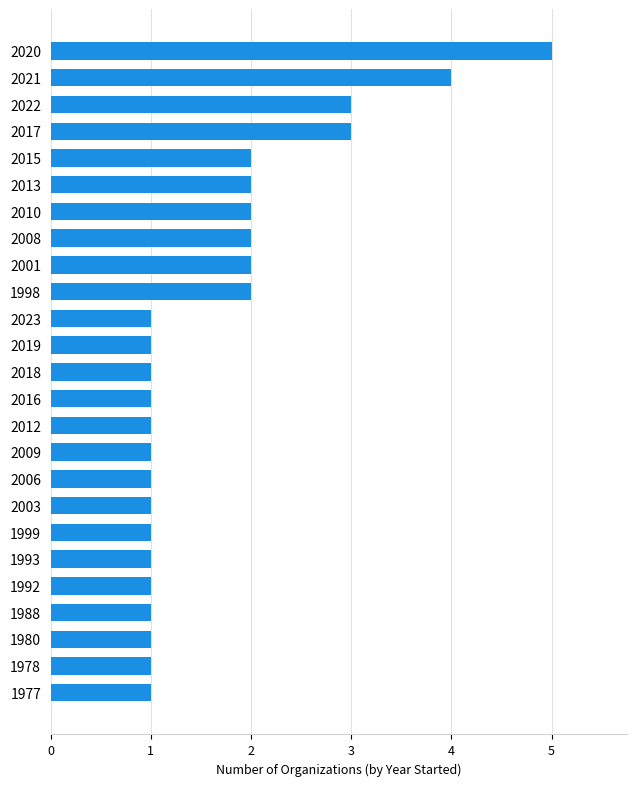

Reading bottom to top, what are all the values shown in this chart?

1977=1	1978=1	1980=1	1988=1	1992=1	1993=1	1999=1	2003=1	2006=1	2009=1	2012=1	2016=1	2018=1	2019=1	2023=1	1998=2	2001=2	2008=2	2010=2	2013=2	2015=2	2017=3	2022=3	2021=4	2020=5